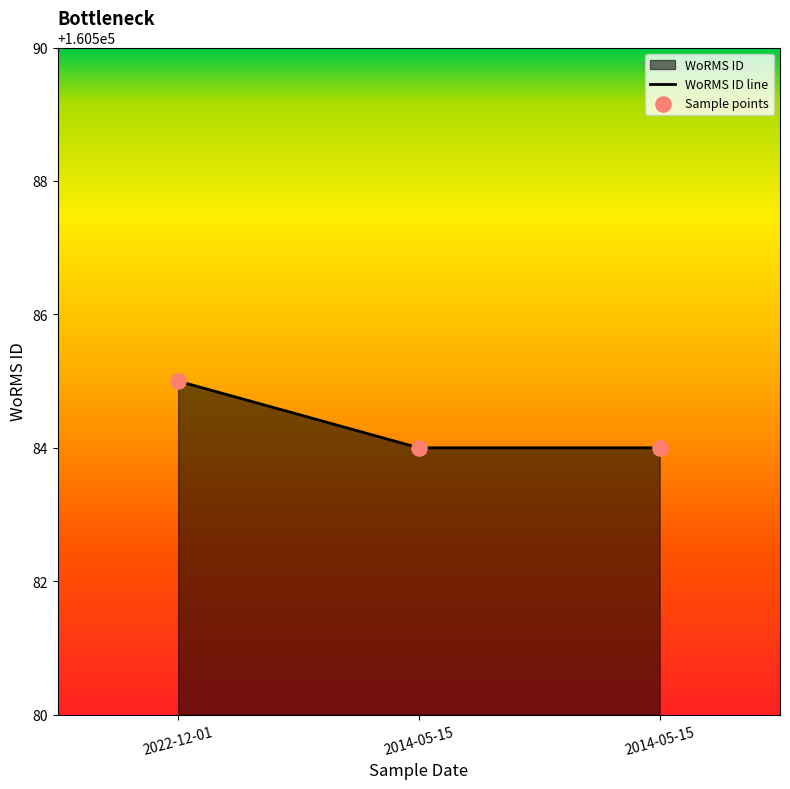

Which series reaches the maximum Y coordinate?

WoRMS ID line